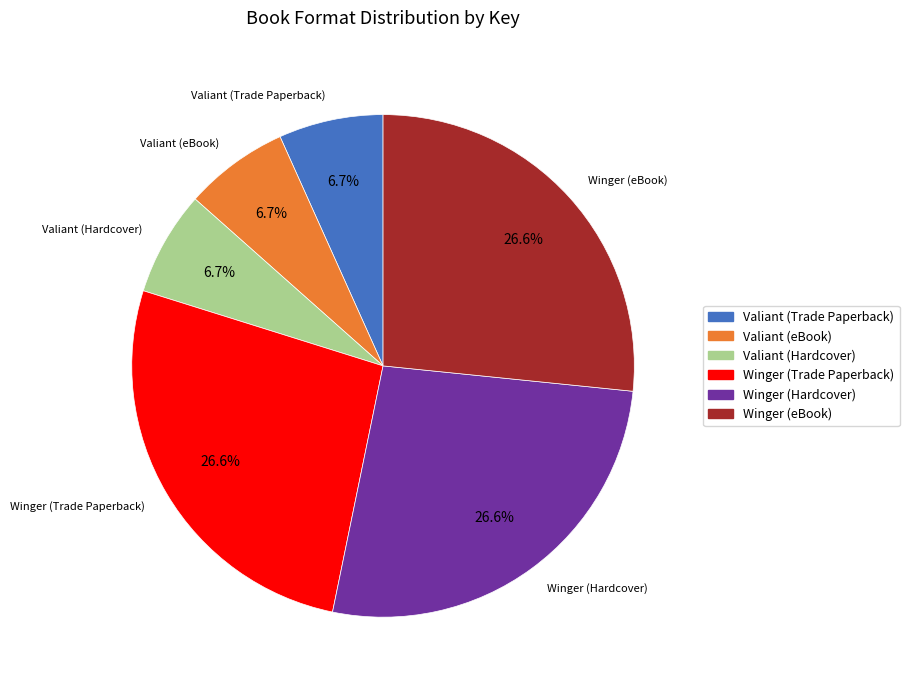

What is the ratio of the value at Valiant (eBook) to the value at Winger (Hardcover)?

0.3